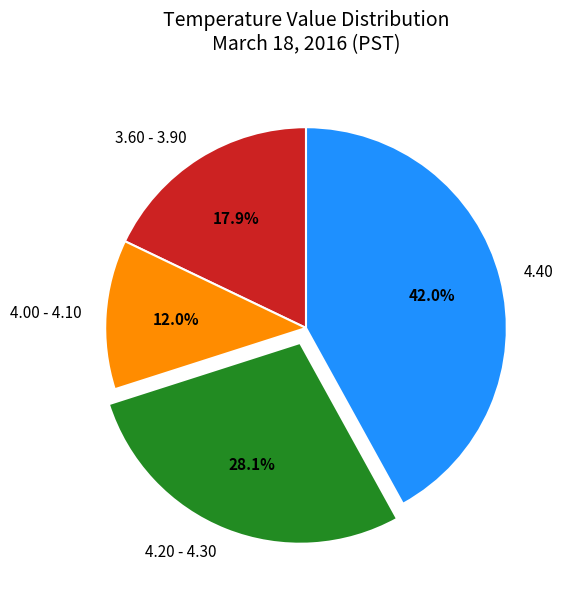

Is 4.00 - 4.10 the majority of the pie?

No